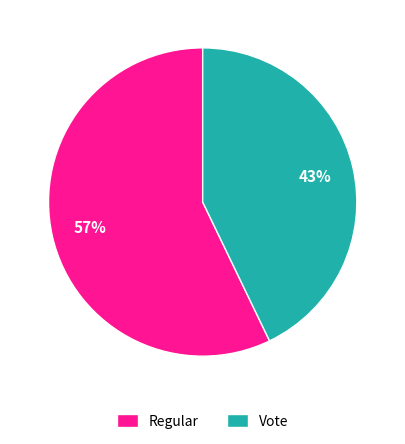

Do Vote and Regular together represent more than half of the pie?

Yes